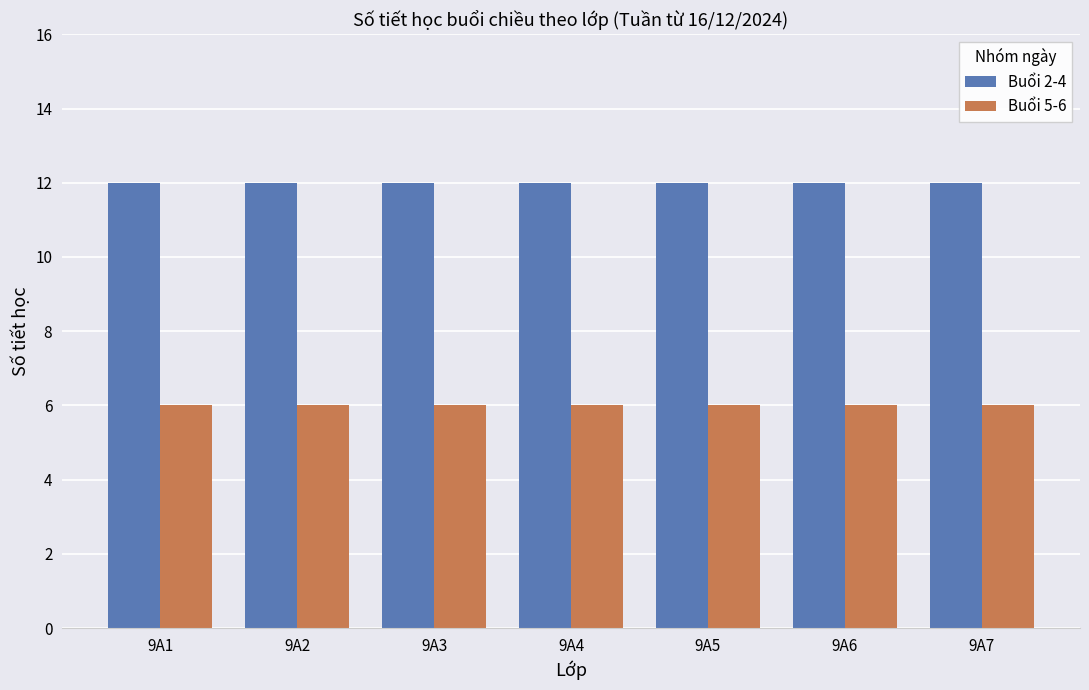

The Buổi 2-4 series shows 16 at 9A7. True or false?

False